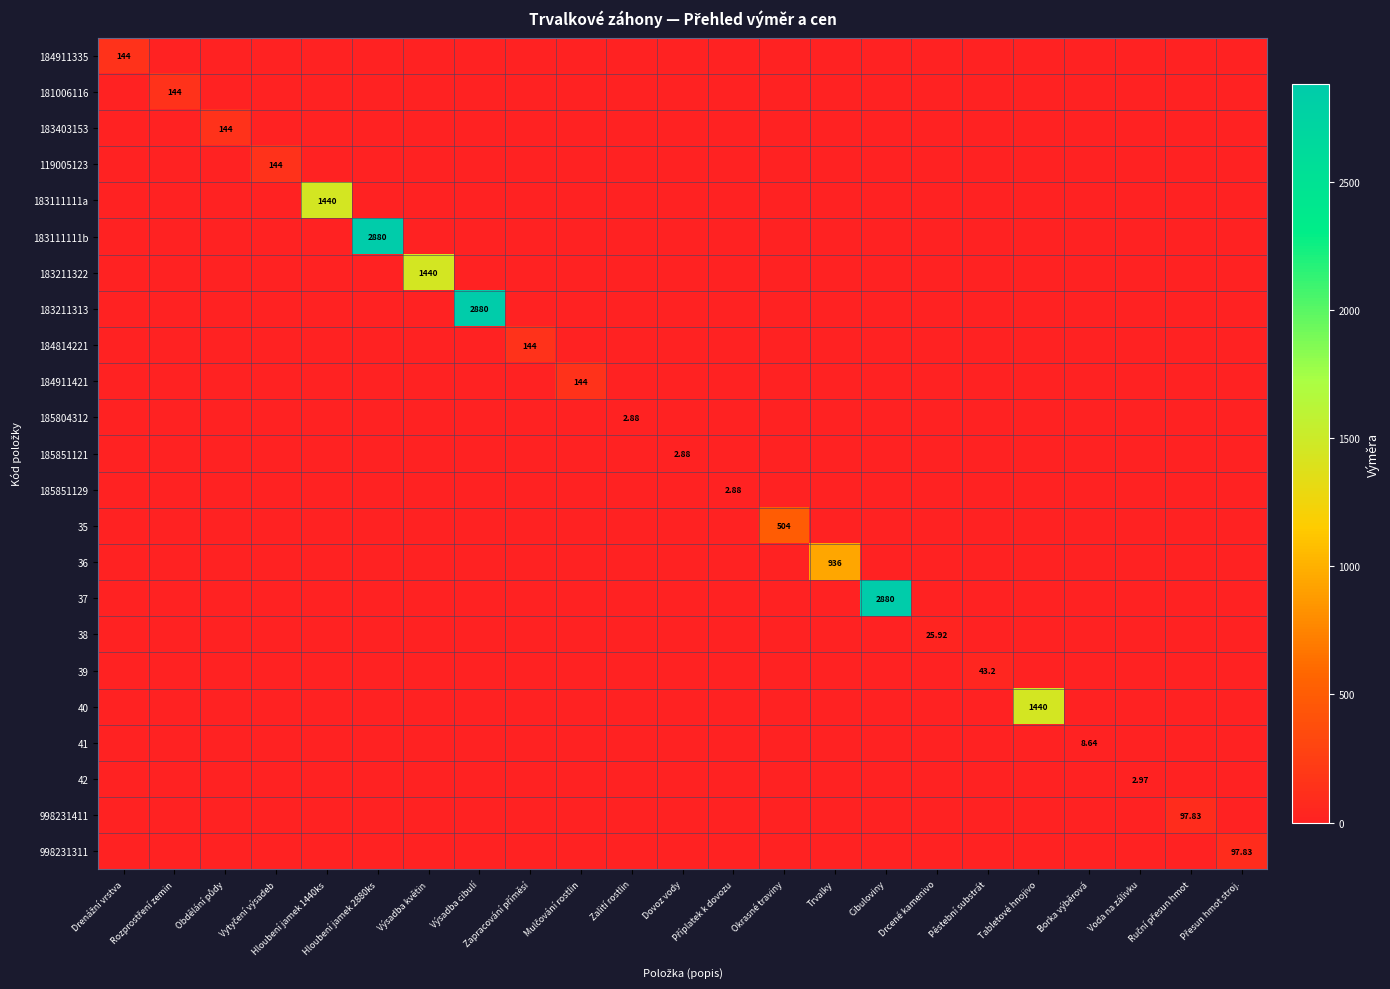

Rank the series by their maximum value, from lowest to highest.

185804312, 185851121, 185851129, 42, 41, 38, 39, 998231411, 998231311, 184911335, 181006116, 183403153, 119005123, 184814221, 184911421, 35, 36, 183111111a, 183211322, 40, 183111111b, 183211313, 37